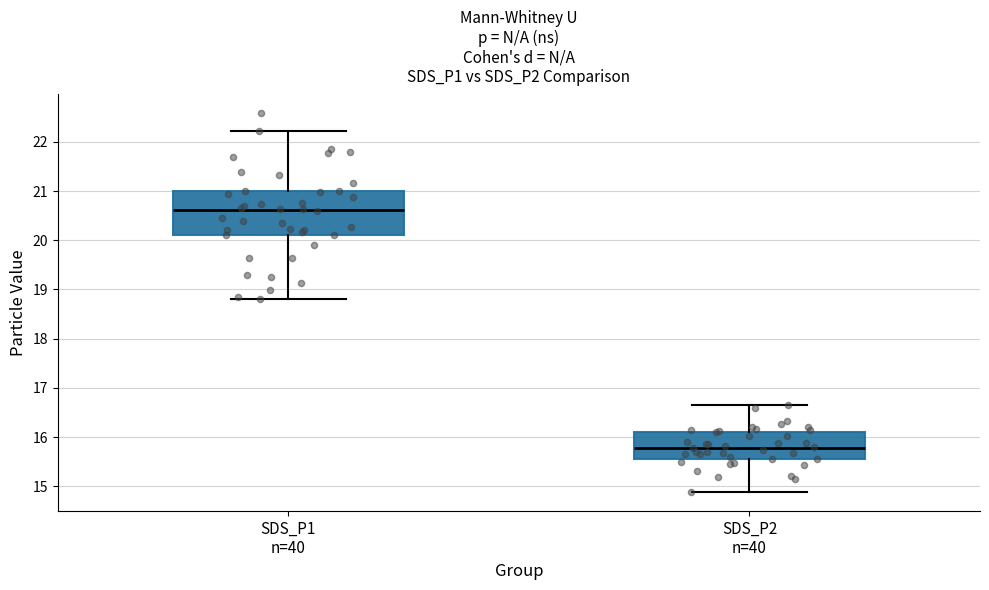

Reading left to right, read every box against the y-axis: the position of its median line, the range the box covers, and the ends of its whiskers. The values are not printed on the chart, so give them approximately, as read against the axis.

SDS_P1 n=40: median 20.6, box 20.1 to 21.0, whiskers 18.8 to 22.2
SDS_P2 n=40: median 15.8, box 15.6 to 16.1, whiskers 14.9 to 16.7